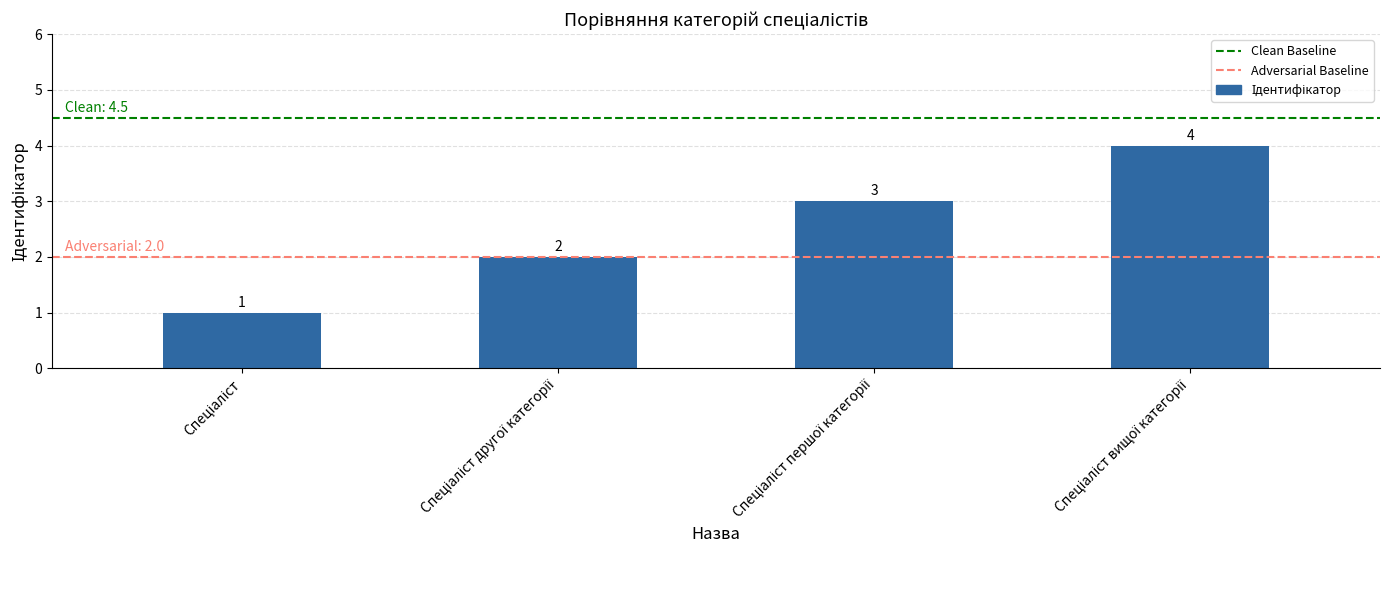

What is the difference between the maximum and minimum values?

3